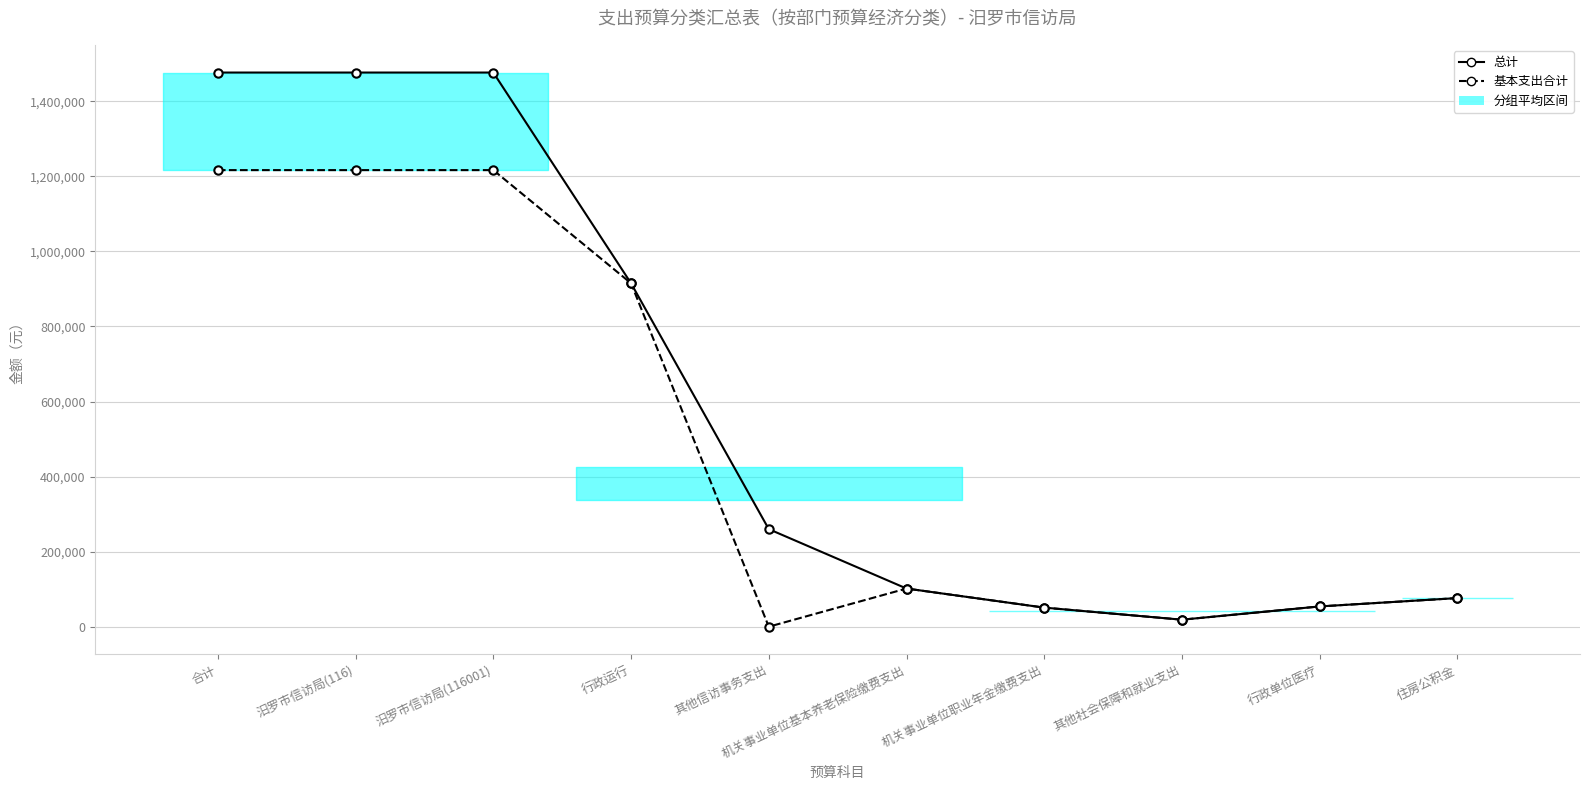

Is the value of 基本支出合计 at 汨罗市信访局(116) greater than the value of 总计 at 行政运行?

Yes